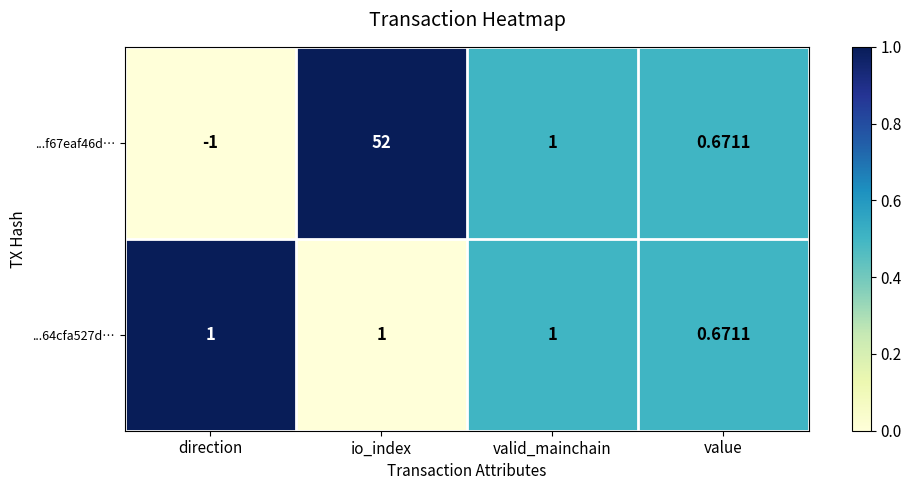

At which label is ...64cfa527d… closest to 0?

value